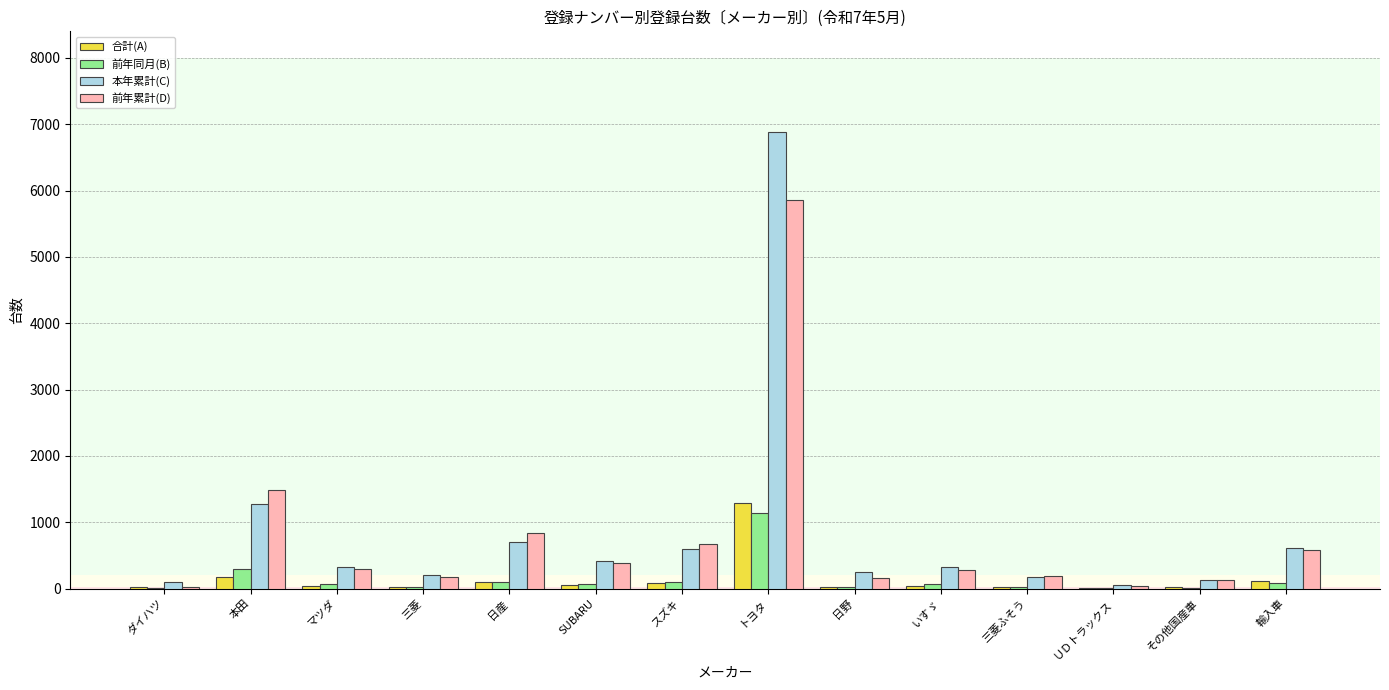

Which series changed the most between スズキ and トヨタ?

本年累計(C)